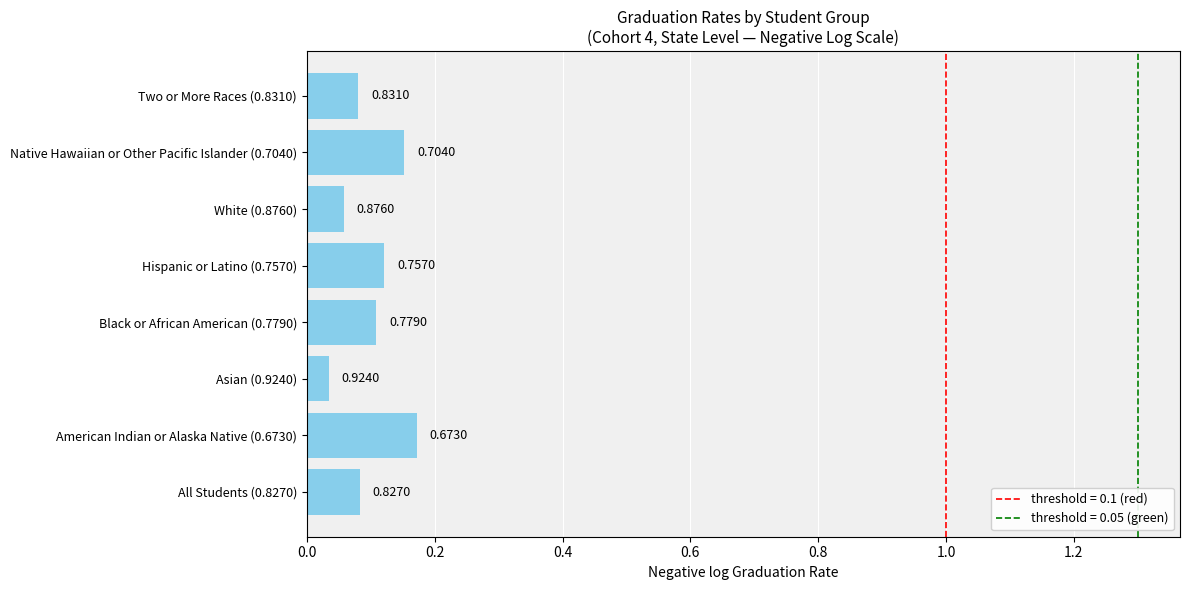

Are the bars horizontal?

Yes